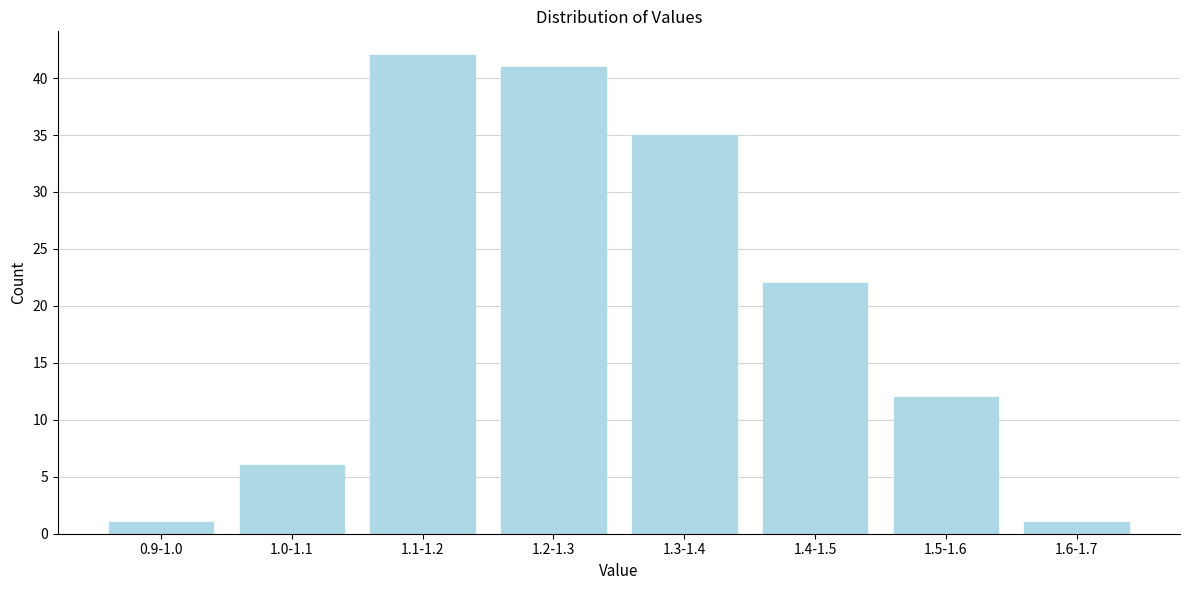

Reading left to right, extract all data points from this chart.

0.9-1.0=1	1.0-1.1=6	1.1-1.2=42	1.2-1.3=41	1.3-1.4=35	1.4-1.5=22	1.5-1.6=12	1.6-1.7=1